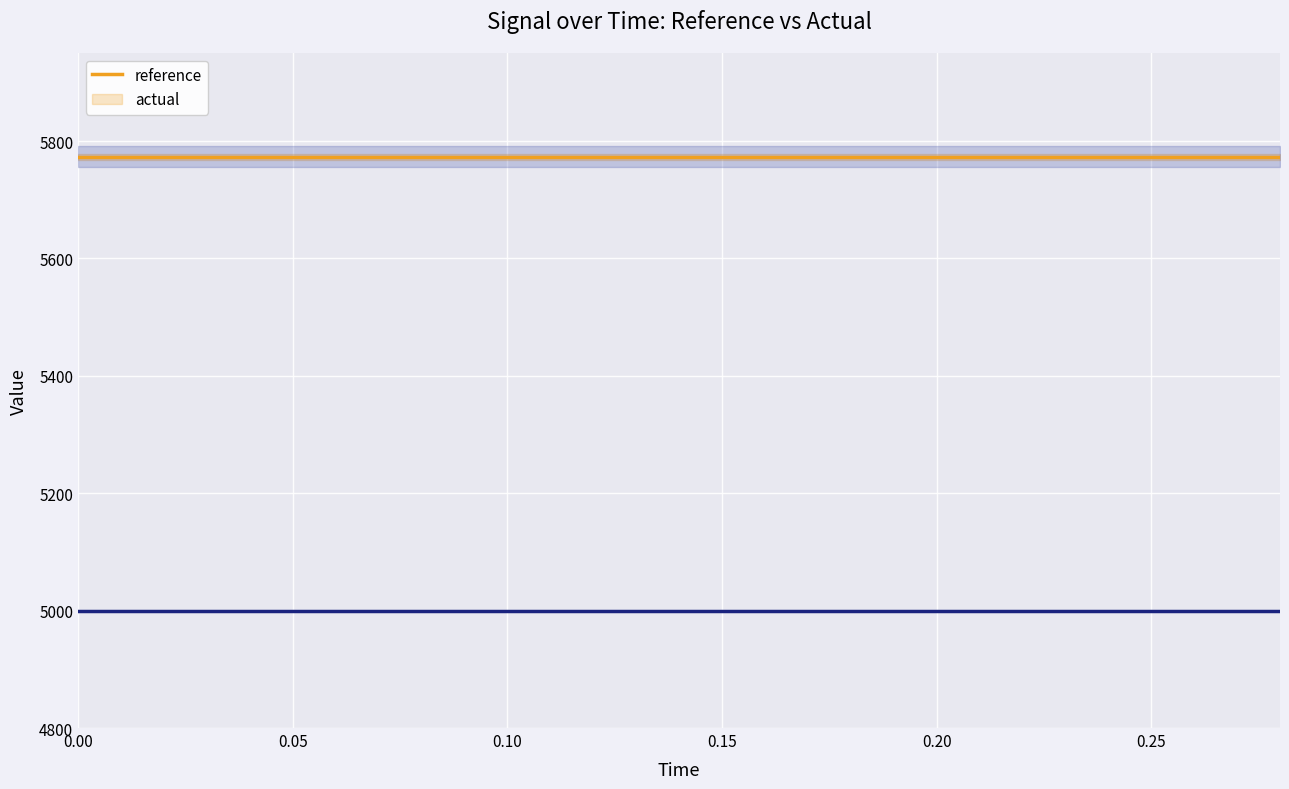

At how many categories does at least one series exceed 5327?

15